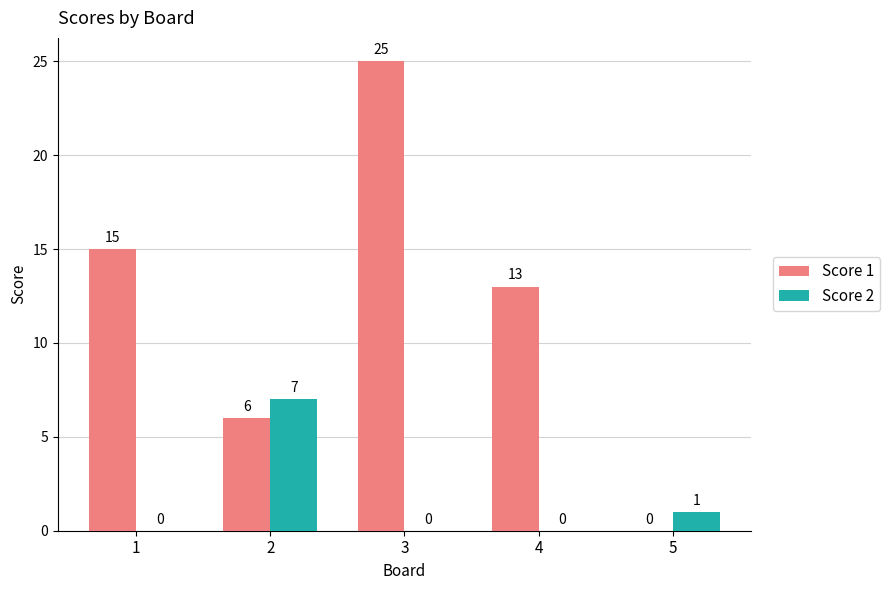

What is the sum of the Score 1 values at 4 and 5?

13